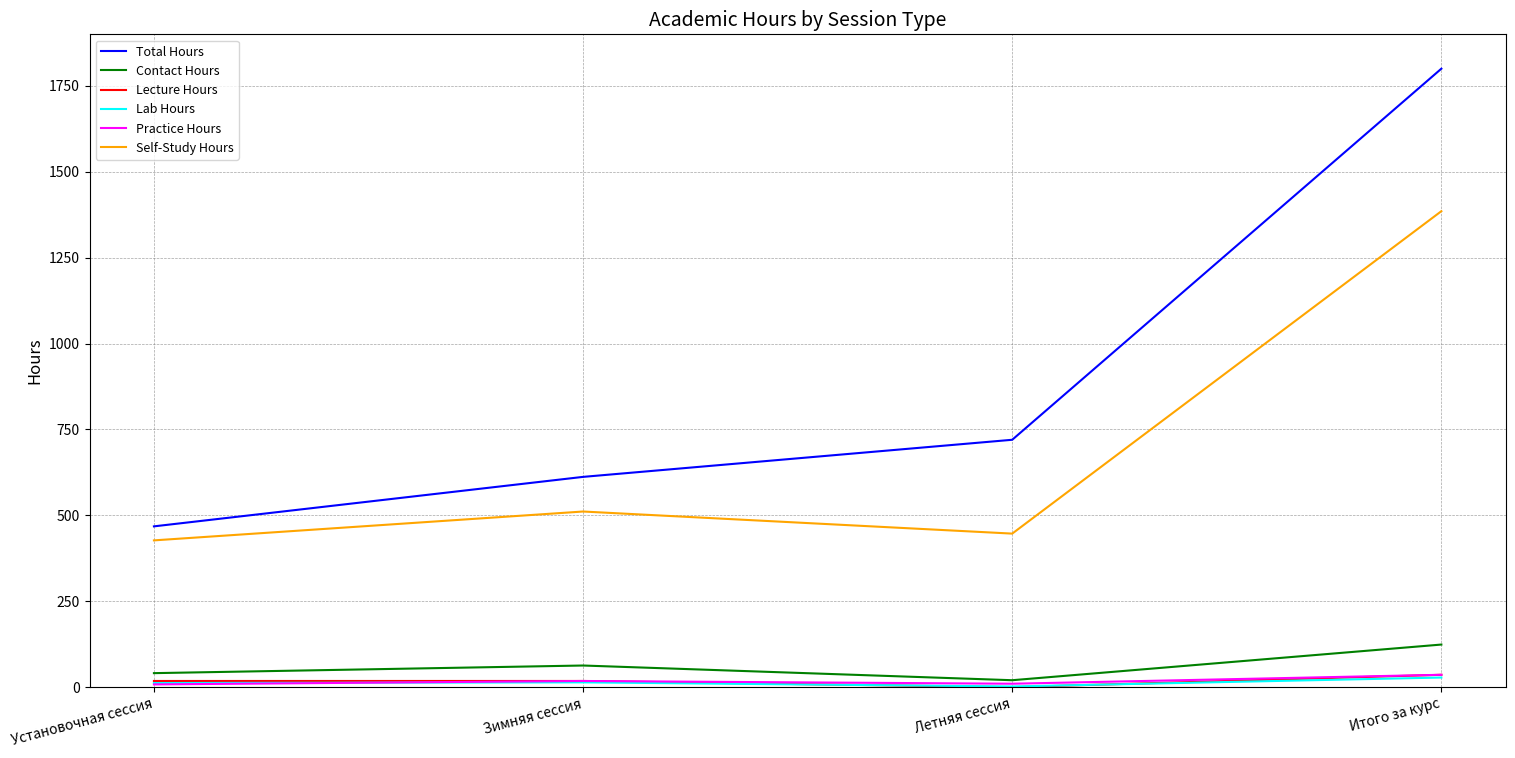

What is the maximum value shown in the chart?

1800.0